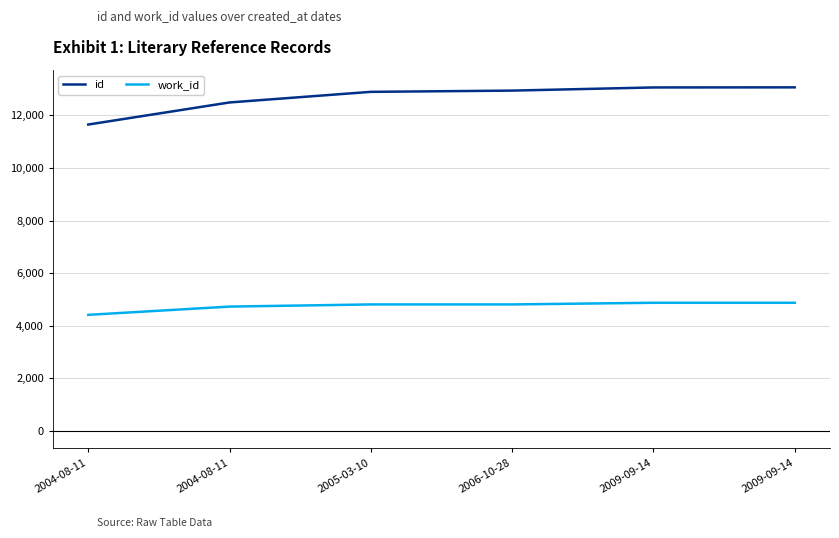

Reading right to left, extract all data points from this chart.

id: 2009-09-14=13065	2009-09-14=13061	2006-10-28=12941	2005-03-10=12894	2004-08-11=12491	2004-08-11=11651
work_id: 2009-09-14=4875	2009-09-14=4875	2006-10-28=4812	2005-03-10=4812	2004-08-11=4730	2004-08-11=4416